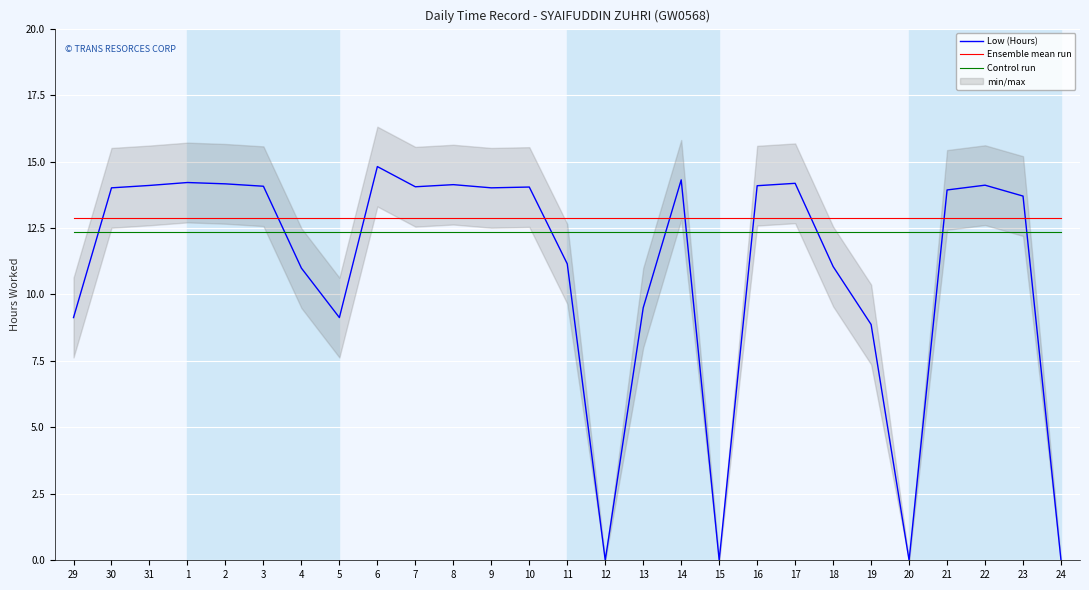

At 19, list the series in order from largest to smallest.

Ensemble mean run, Control run, Low (Hours)